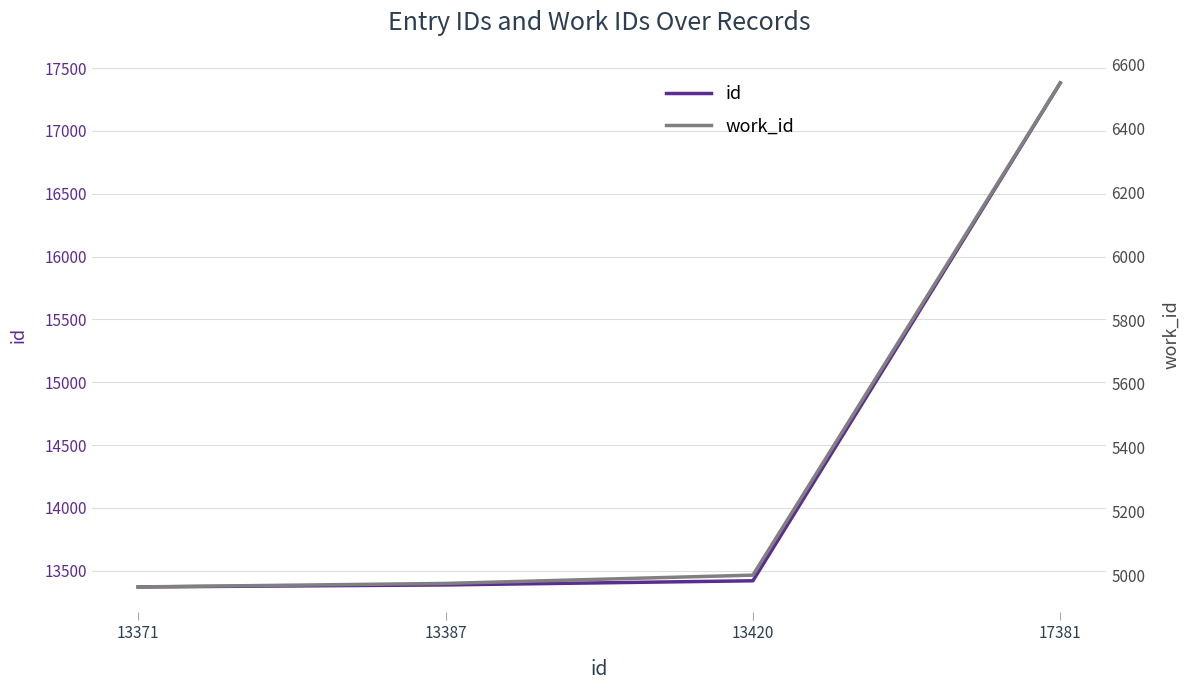

How many values in the work_id series exceed 5001?

1